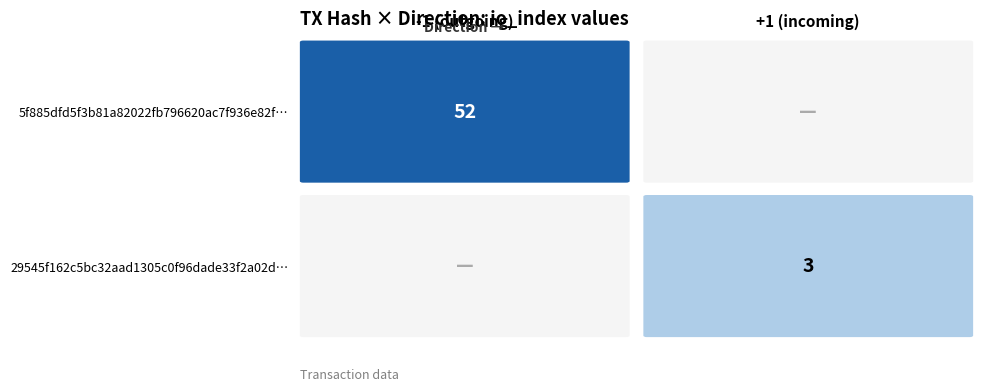

The 5f885dfd5f3b81a82022fb796620ac7f936e82f series shows -1 at direction. True or false?

True